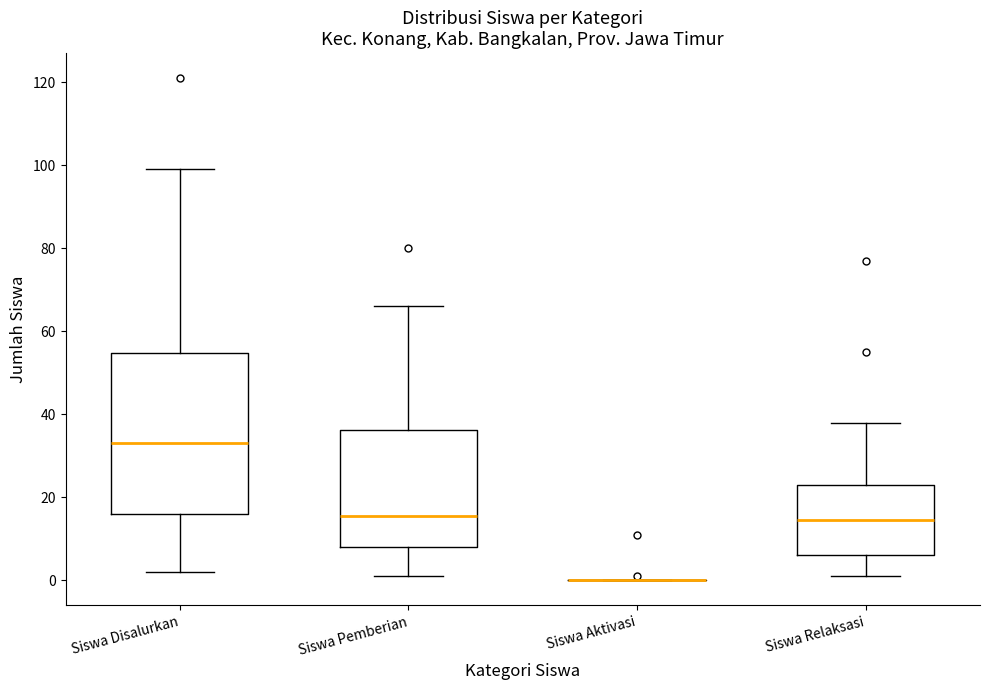

Reading left to right, read every box against the y-axis: the position of its median line, the range the box covers, and the ends of its whiskers. The values are not printed on the chart, so give them approximately, as read against the axis.

Siswa Disalurkan: median 34, box 16 to 54, whiskers 2 to 100
Siswa Pemberian: median 16, box 8 to 36, whiskers 2 to 66
Siswa Aktivasi: box collapsed to a line at 0, whiskers 0 to 0
Siswa Relaksasi: median 14, box 6 to 24, whiskers 2 to 38